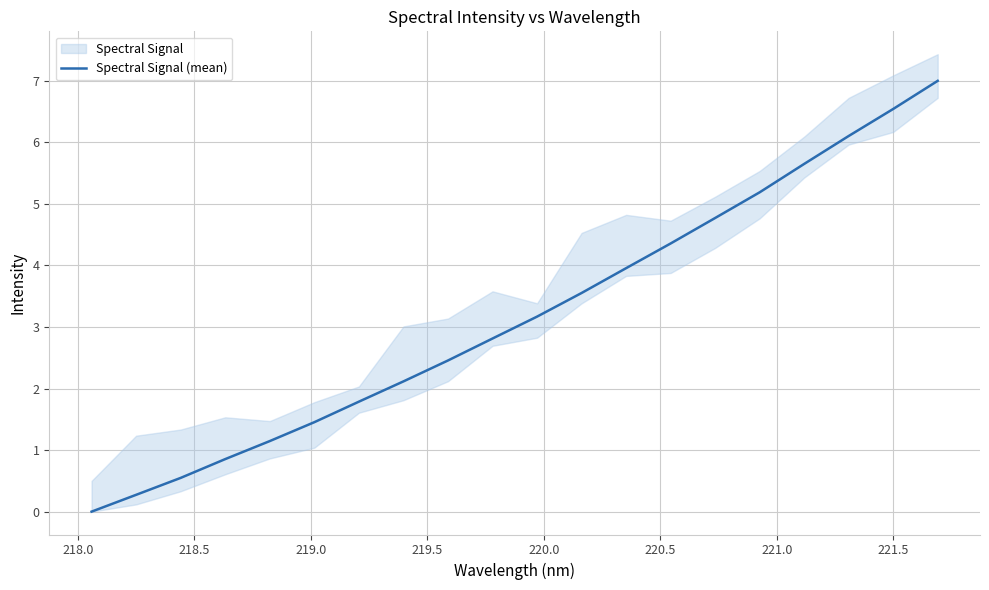

What is the highest value of the Spectral Signal (mean) series?

7.0